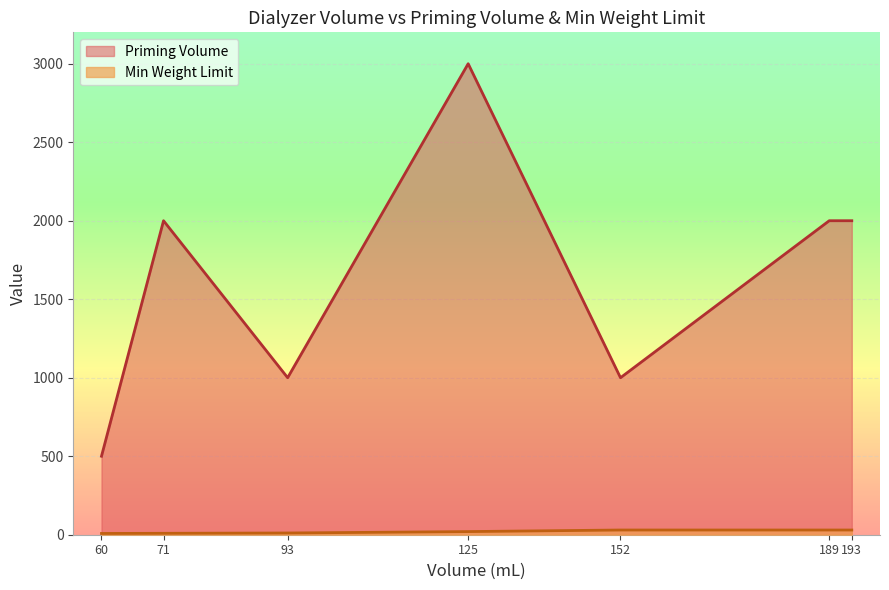

The Min Weight Limit series shows 49 at 193. True or false?

False